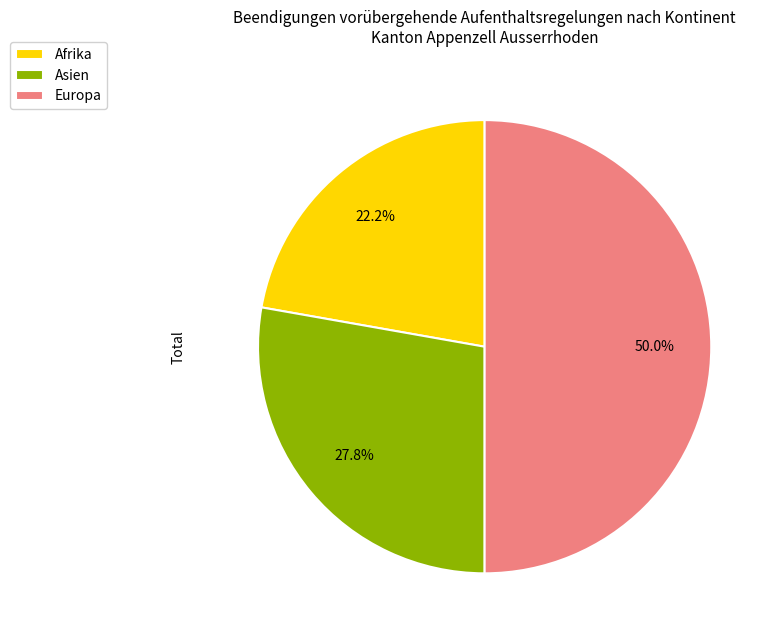

To the nearest percent, what is the difference between the largest and smallest slice percentages?

28%